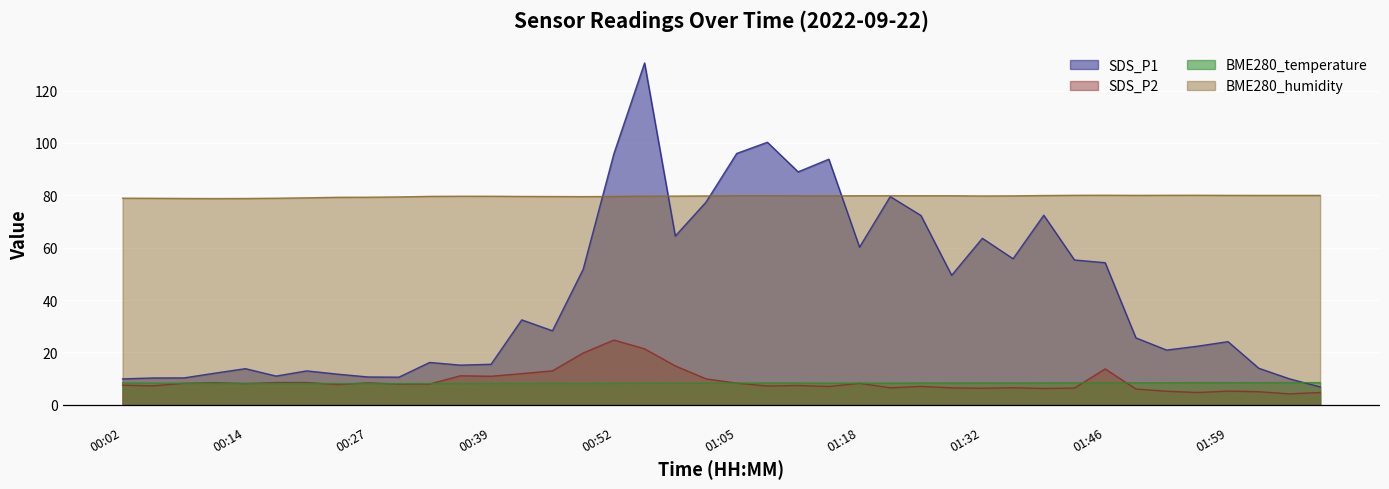

Where is the first local minimum for BME280_humidity?

00:11